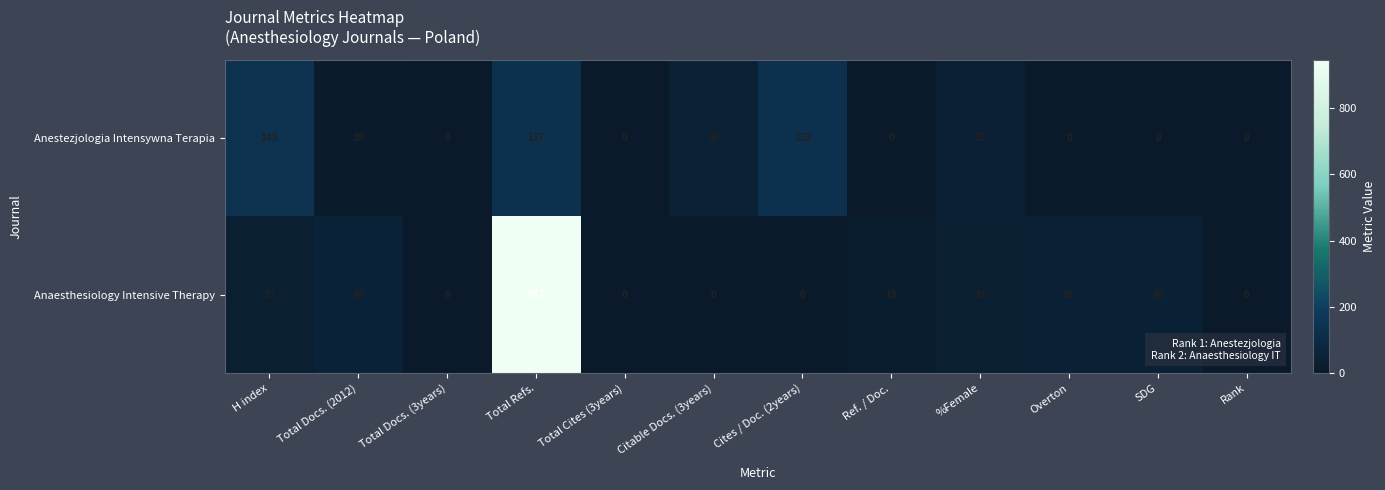

Reading left to right, extract all data points from this chart.

Anestezjologia Intensywna Terapia: 143	10	0	137	0	48	133	0	35	0	0	0
Anaesthesiology Intensive Therapy: 33	49	0	947	0	0	0	19	33	38	40	0